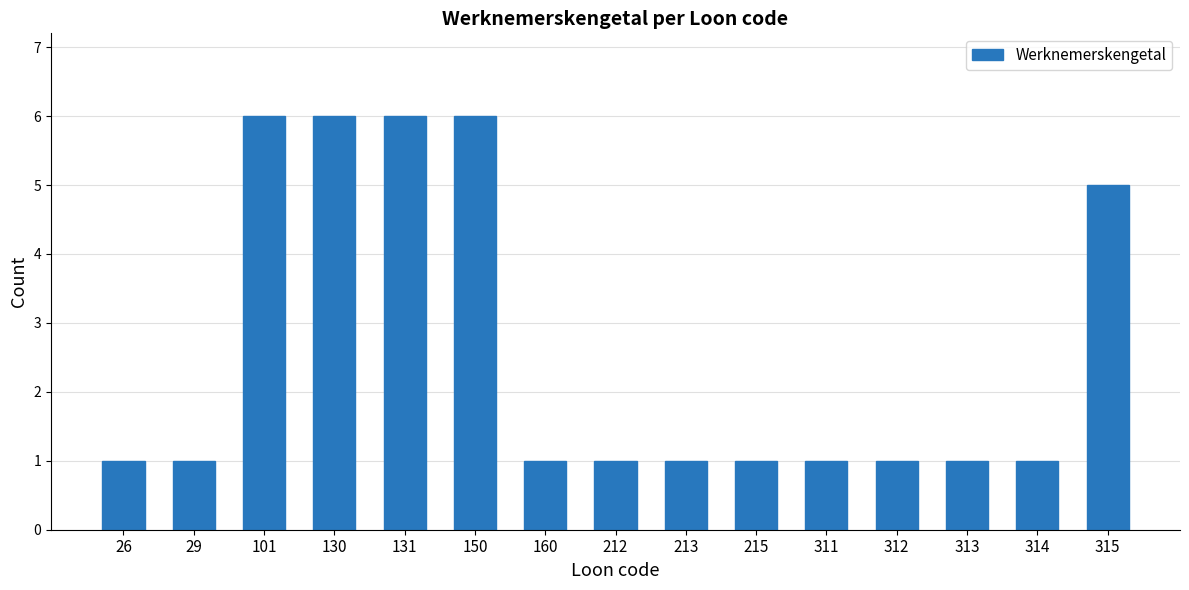

The value at 29 is 1. True or false?

True